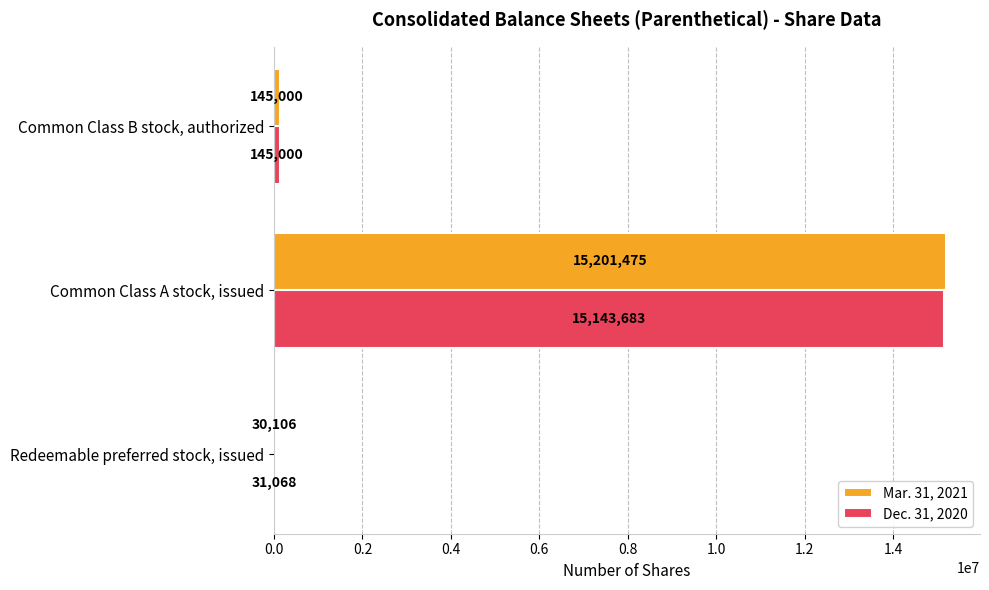

Which category has the highest value across all series?

Common Class A stock, issued